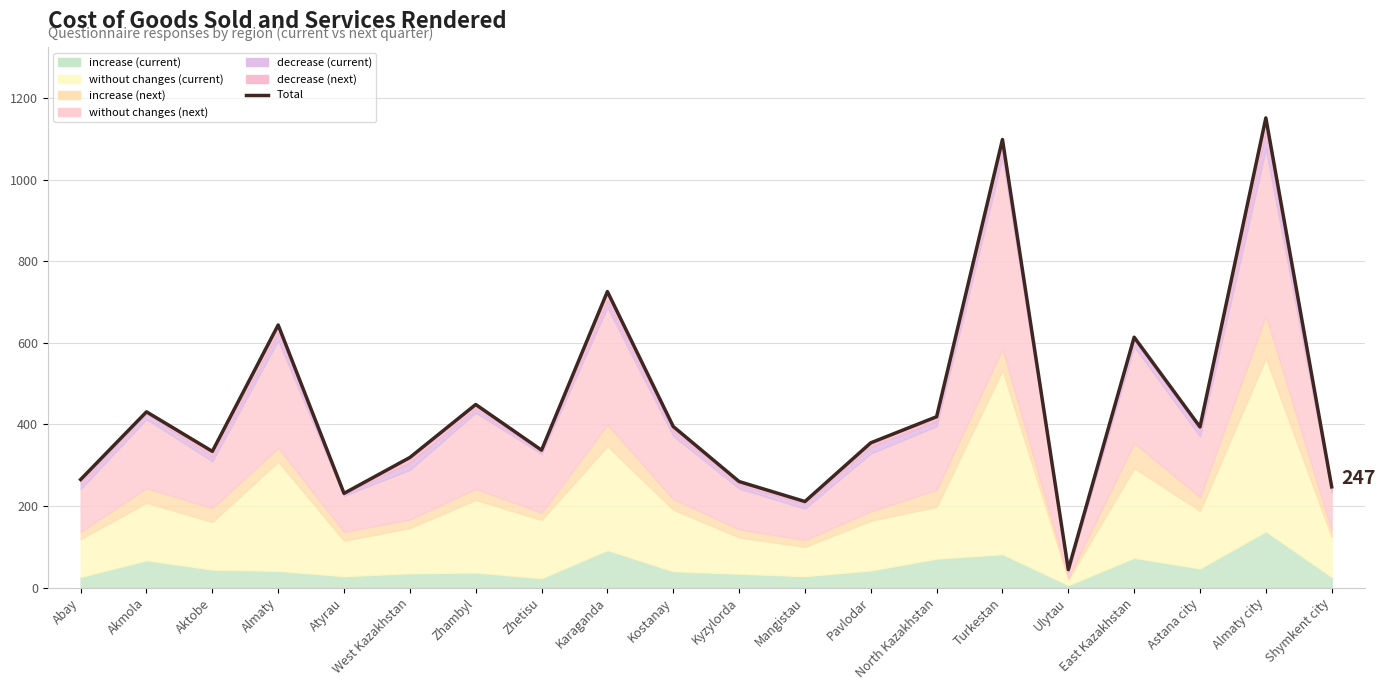

At which category does the data reach its first local peak?

Akmola